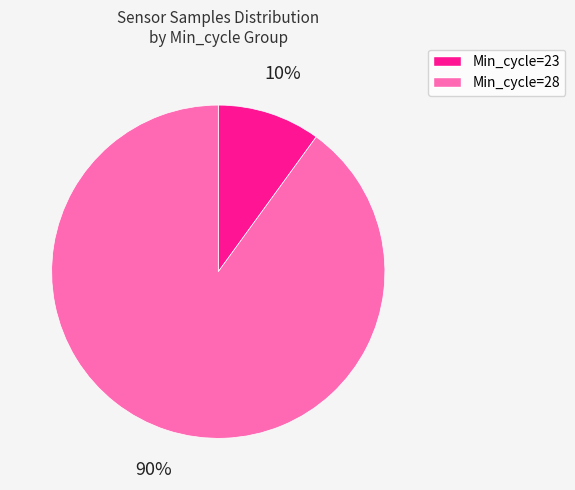

To the nearest percent, what is the average slice percentage?

50%